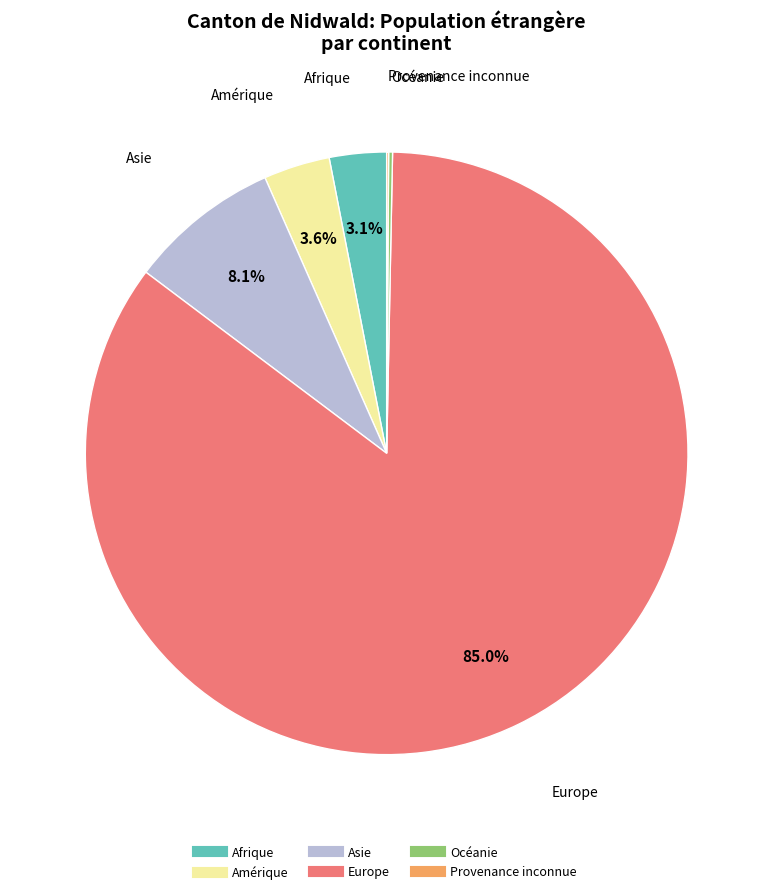

What is the largest slice in the pie chart?

Europe